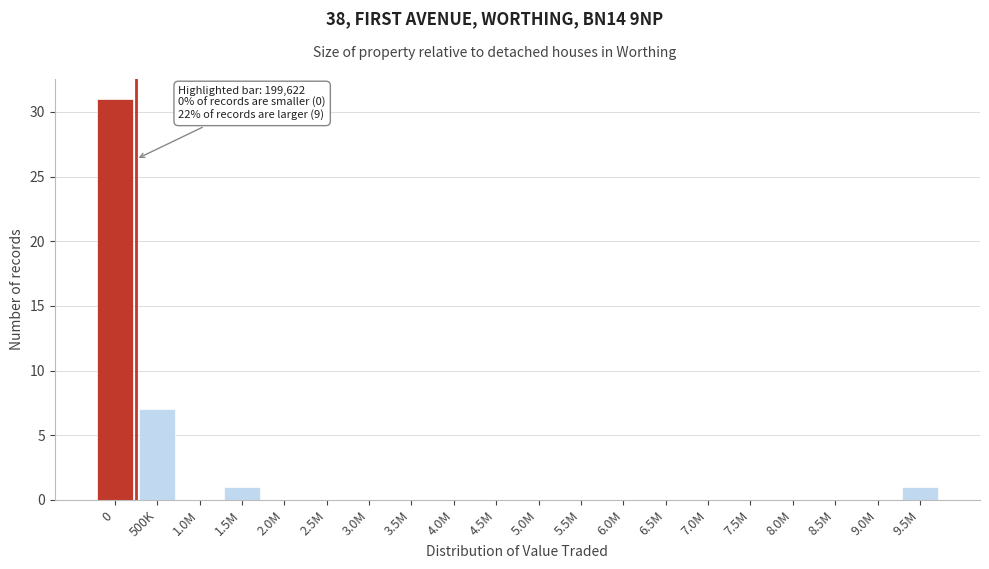

Reading right to left, extract all data points from this chart.

9.5M=1	9.0M=0	8.5M=0	8.0M=0	7.5M=0	7.0M=0	6.5M=0	6.0M=0	5.5M=0	5.0M=0	4.5M=0	4.0M=0	3.5M=0	3.0M=0	2.5M=0	2.0M=0	1.5M=1	1.0M=0	500K=7	0=31